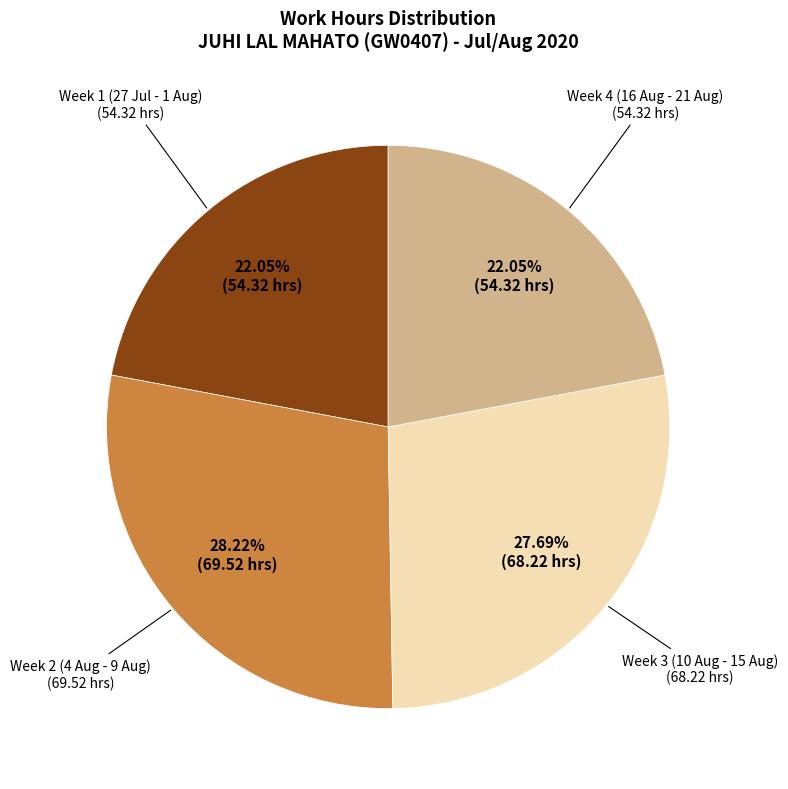

Does any single category account for the majority?

No